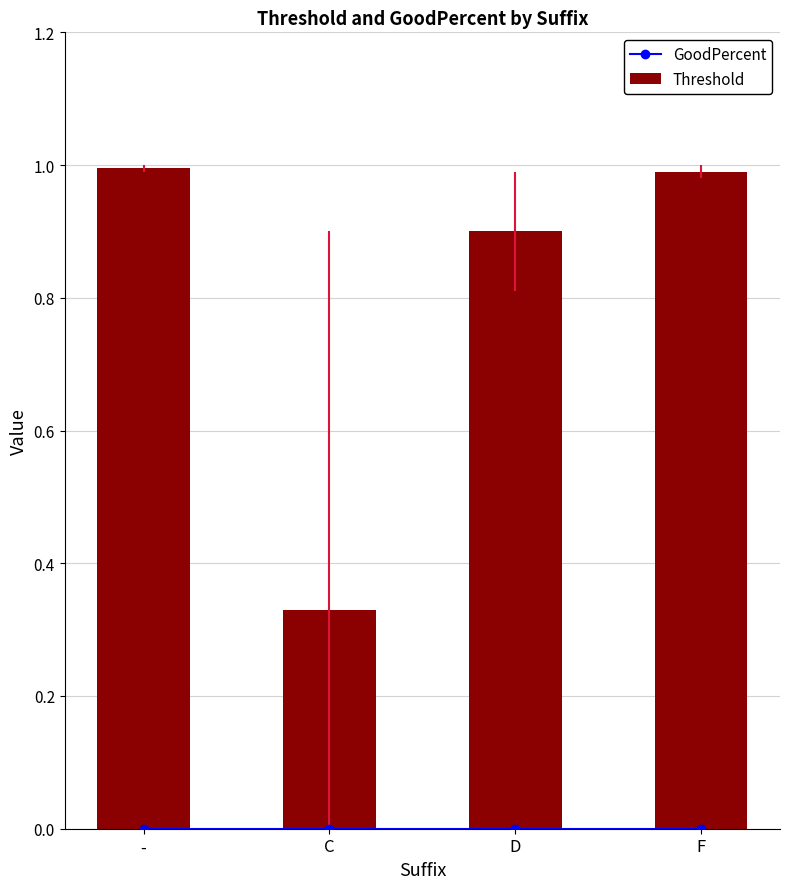

How many groups of bars are there?

4